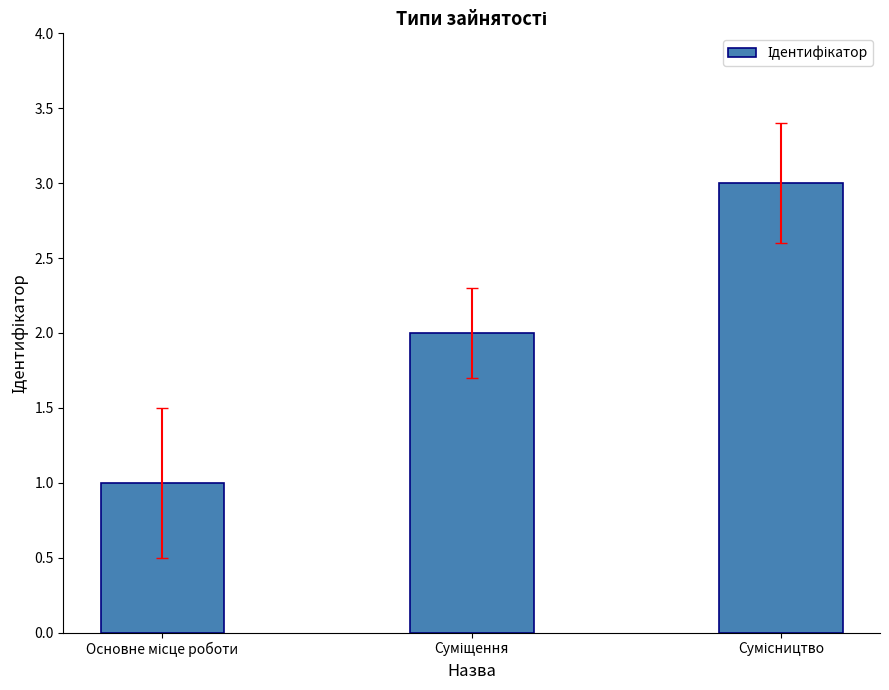

What is the greatest value displayed?

3